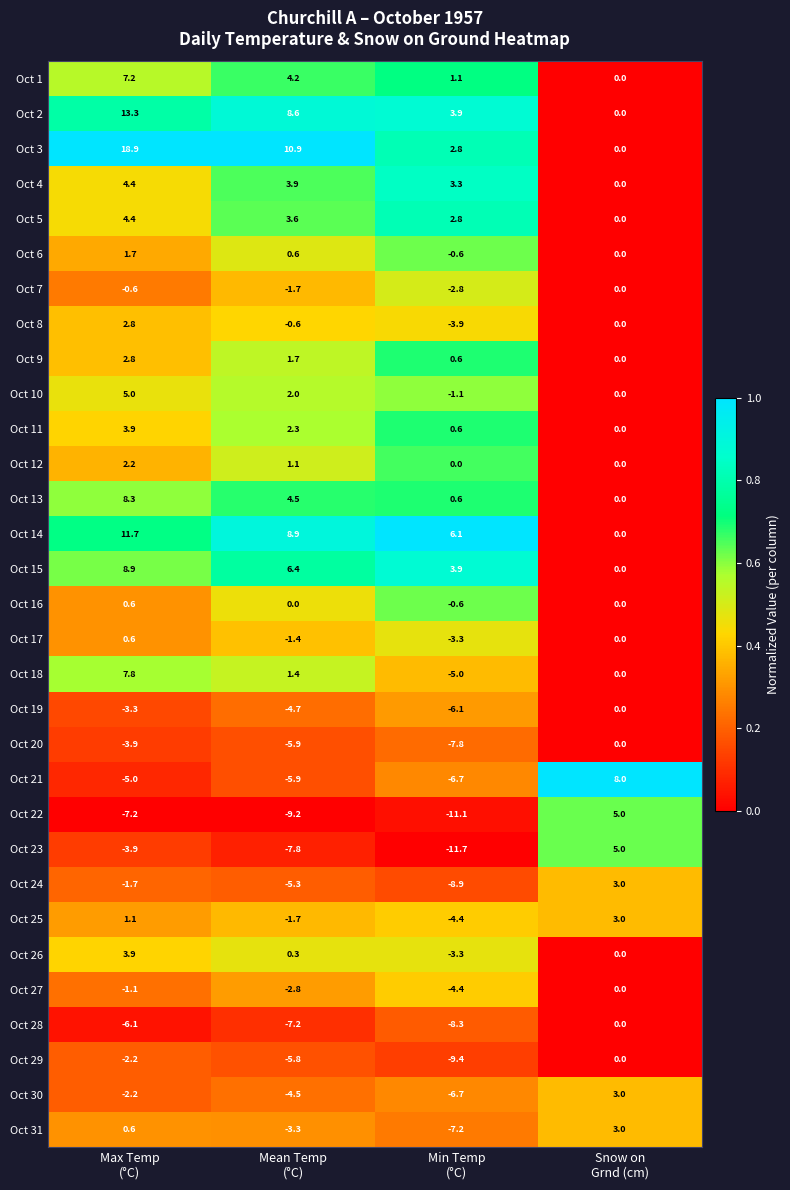

What is the difference between the maximum and minimum values in the Oct 7 series?

2.8